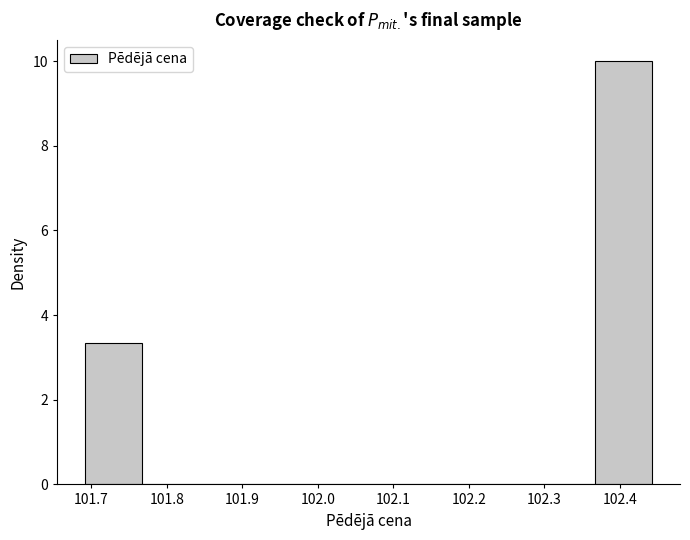

What is the height of the bar covering 101.69 to 101.77 on the x-axis? Neither the bar edges nor the heights are printed on the chart, so give them approximately, as read against the axes.

3.4